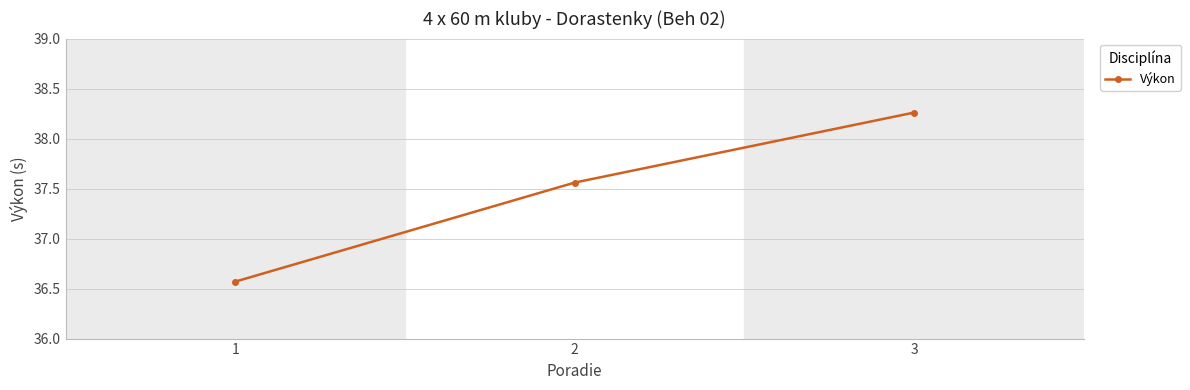

What is the sum of all values?

112.4